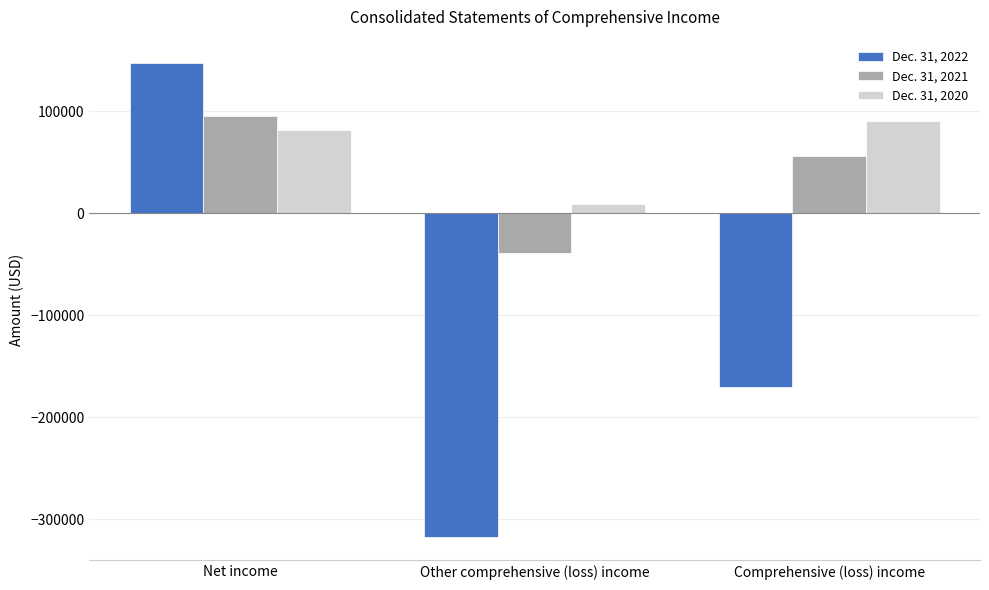

Is the value of Dec. 31, 2021 at Net income greater than the value of Dec. 31, 2022 at Other comprehensive (loss) income?

Yes